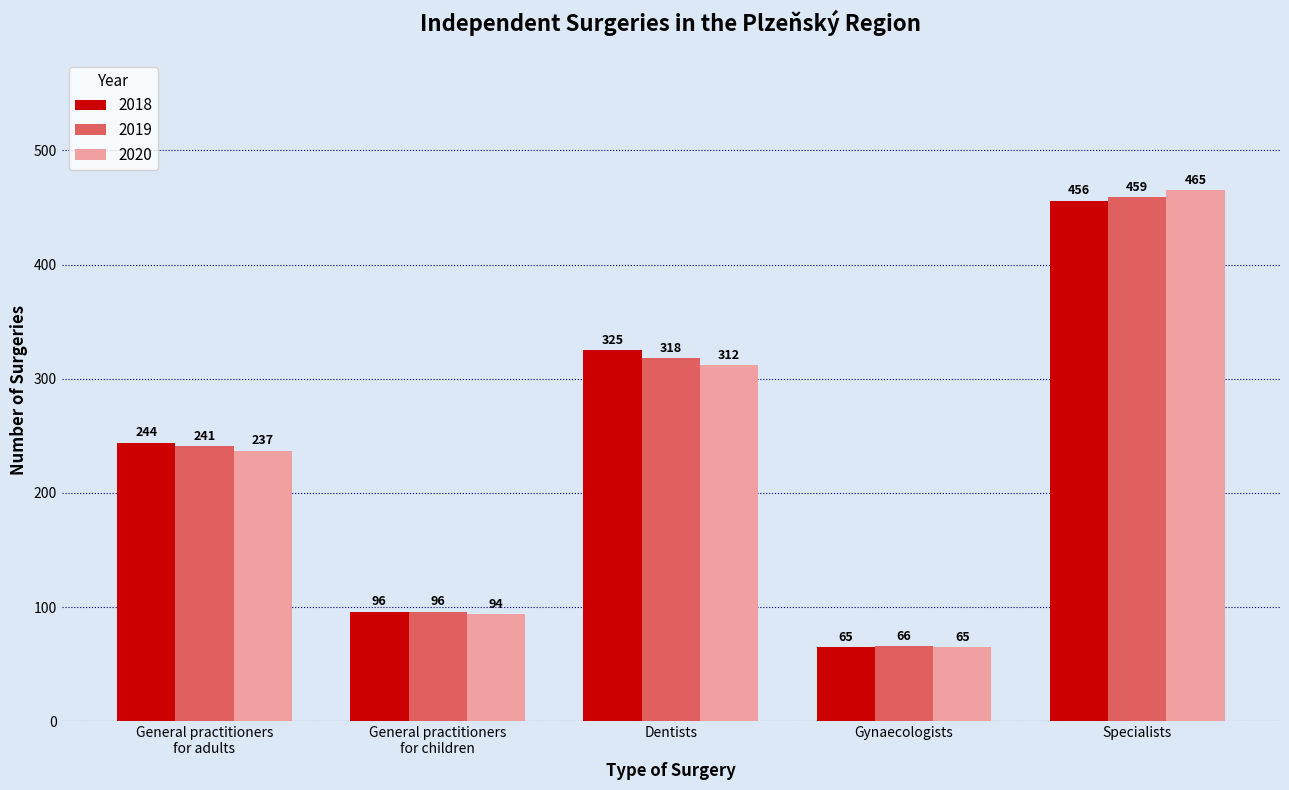

What is the lowest value of the 2019 series?

66